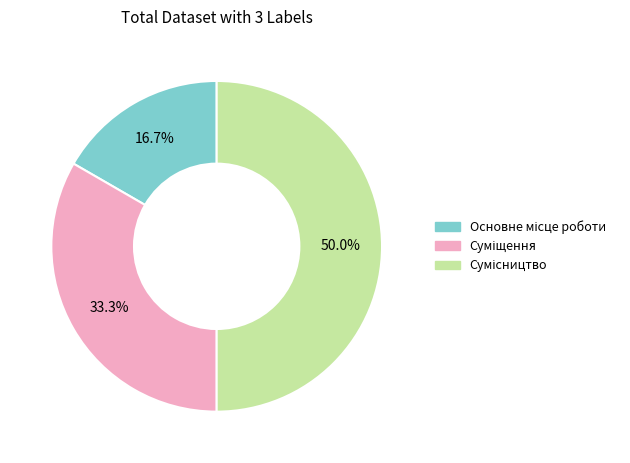

Which slice is the largest?

Сумісництво